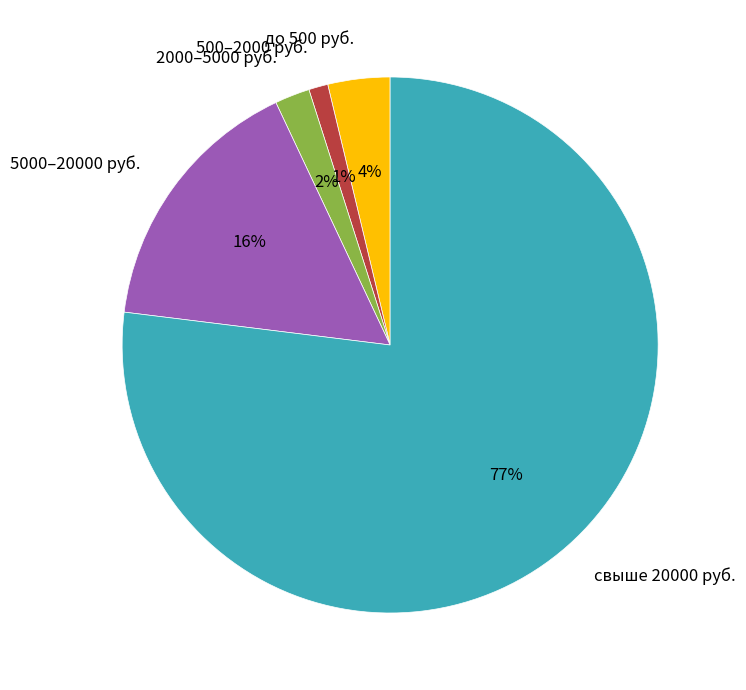

Which category has the smallest portion of the pie?

500–2000 руб.